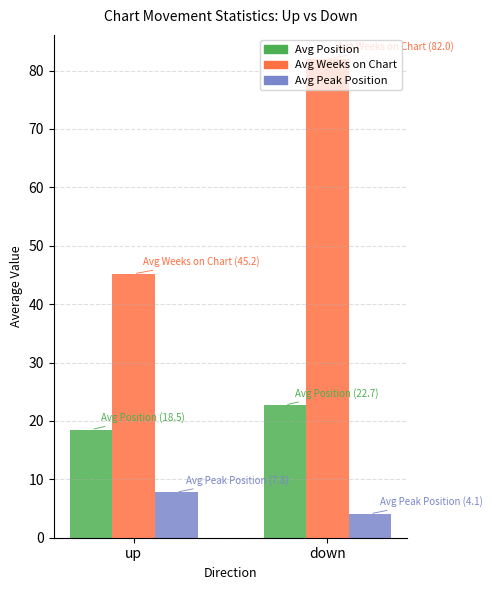

How many bars are there in each group?

3